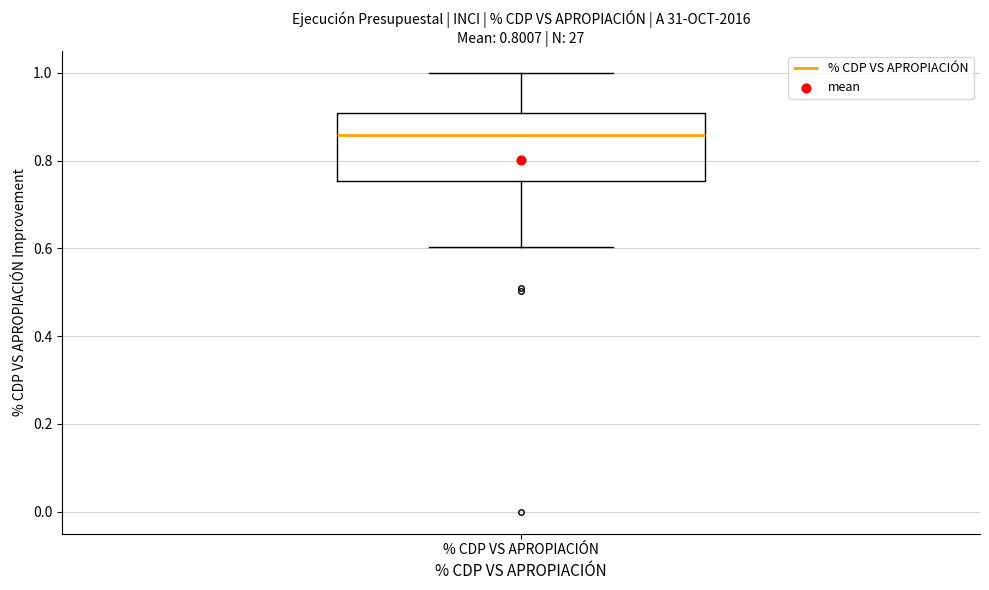

Read this box plot against the y-axis: the position of the median line, the range covered by the box, and the ends of both whiskers. The values are not printed on the chart, so give them approximately, as read against the axis.

median 0.86, box 0.76 to 0.90, whiskers 0.60 to 1.00